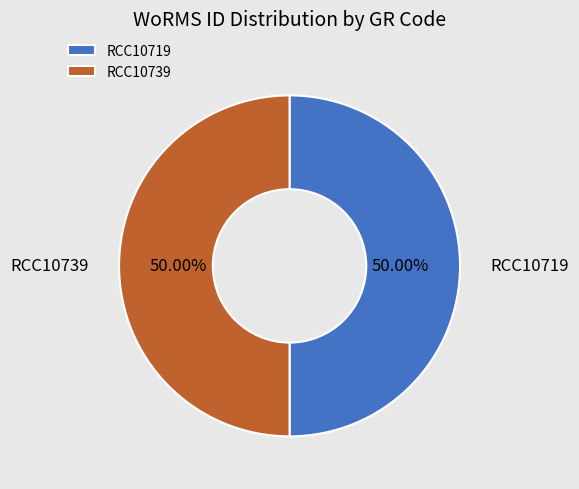

Is the sum of RCC10739 and RCC10719 greater than half?

Yes